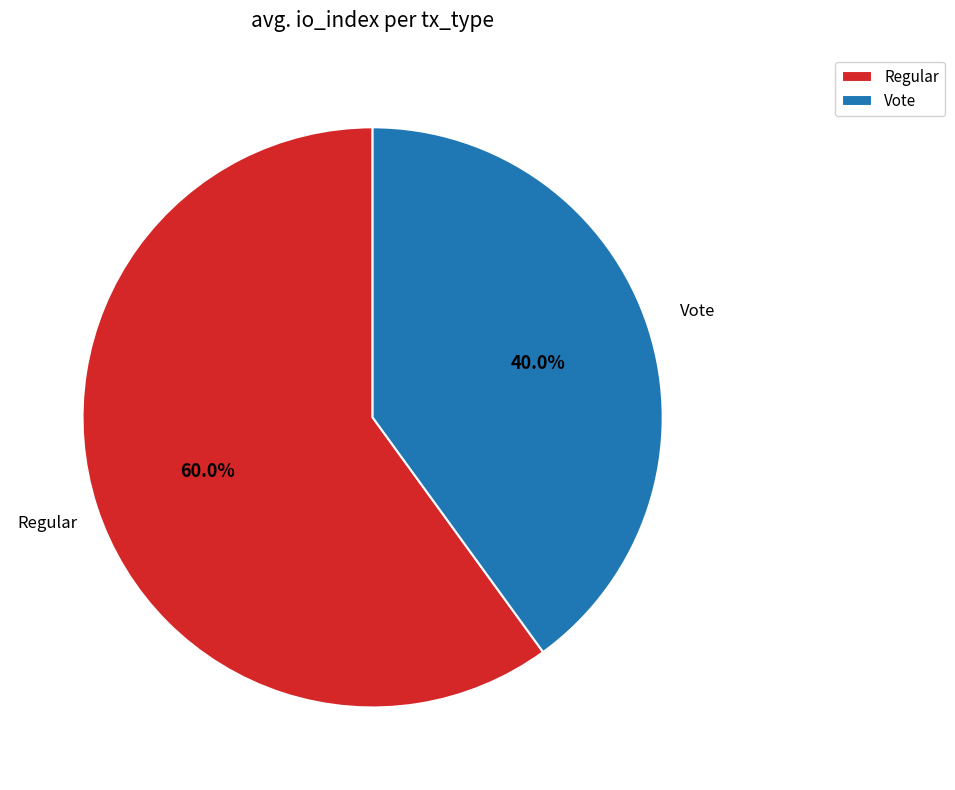

Which category accounts for the majority?

Regular